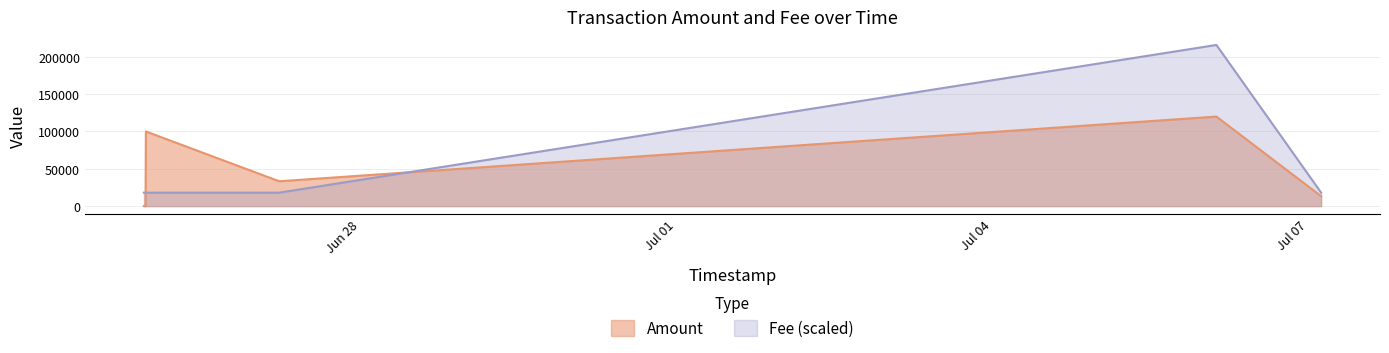

Is the value of Amount at 2017-06-27 05:34:48 greater than the value of Fee at 2017-07-07 02:55:28?

Yes